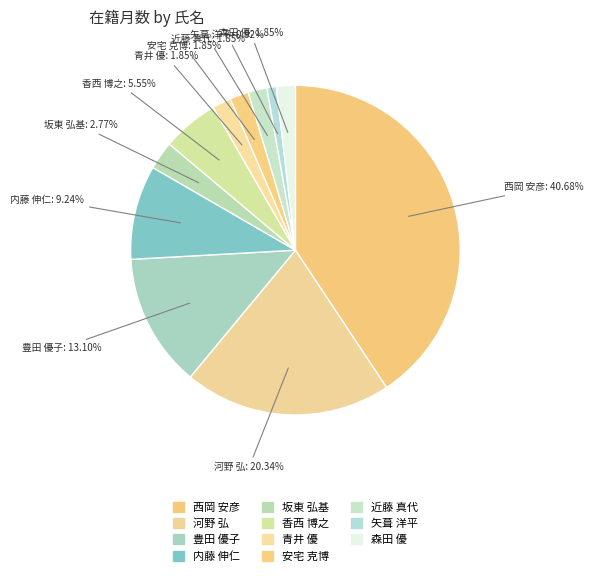

Which slice is the smallest?

矢葺 洋平